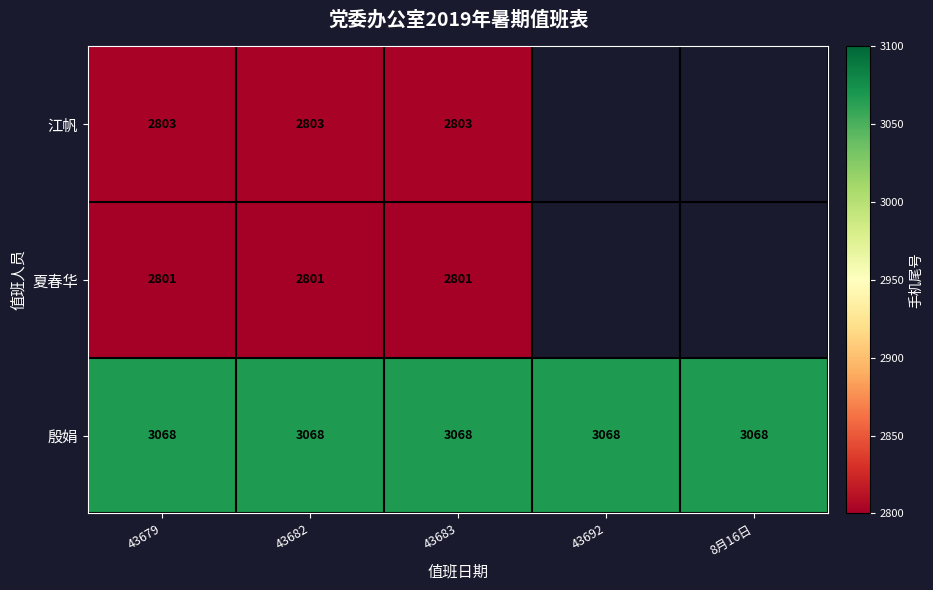

Which category has the highest value across all series?

43679